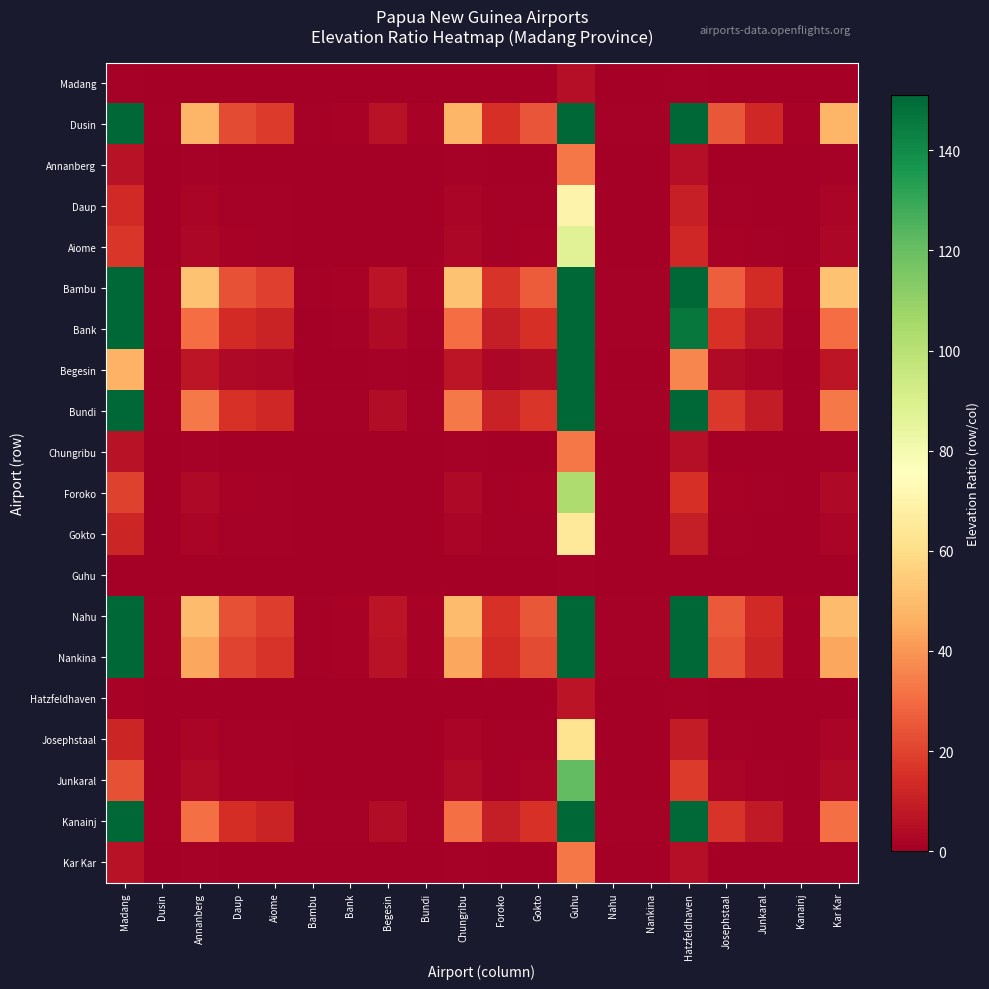

Reading right to left, transcribe all the data shown in this chart.

Madang: Kar Kar=0.2	Kanainj=0.0	Junkaral=0.0	Josephstaal=0.1	Hatzfeldhaven=0.7	Nankina=0.0	Nahu=0.0	Guhu=5.0	Gokto=0.1	Foroko=0.0	Chungribu=0.2	Bundi=0.0	Begesin=0.0	Bank=0.0	Bambu=0.0	Aiome=0.1	Daup=0.1	Annanberg=0.2	Dusin=0.0	Madang=1.0
Dusin: Kar Kar=48.1	Kanainj=1.5	Junkaral=13.0	Josephstaal=25.1	Hatzfeldhaven=233.3	Nankina=1.1	Nahu=1.0	Guhu=1575.0	Gokto=24.2	Foroko=15.3	Chungribu=48.1	Bundi=1.4	Begesin=6.4	Bank=1.6	Bambu=0.9	Aiome=17.9	Daup=22.4	Annanberg=48.1	Dusin=1.0	Madang=300.0
Annanberg: Kar Kar=1.0	Kanainj=0.0	Junkaral=0.3	Josephstaal=0.5	Hatzfeldhaven=4.8	Nankina=0.0	Nahu=0.0	Guhu=32.5	Gokto=0.5	Foroko=0.3	Chungribu=1.0	Bundi=0.0	Begesin=0.1	Bank=0.0	Bambu=0.0	Aiome=0.4	Daup=0.5	Annanberg=1.0	Dusin=0.0	Madang=6.2
Daup: Kar Kar=2.1	Kanainj=0.1	Junkaral=0.6	Josephstaal=1.1	Hatzfeldhaven=10.4	Nankina=0.0	Nahu=0.0	Guhu=70.0	Gokto=1.1	Foroko=0.7	Chungribu=2.1	Bundi=0.1	Begesin=0.3	Bank=0.1	Bambu=0.0	Aiome=0.8	Daup=1.0	Annanberg=2.1	Dusin=0.0	Madang=13.3
Aiome: Kar Kar=2.7	Kanainj=0.1	Junkaral=0.7	Josephstaal=1.4	Hatzfeldhaven=13.0	Nankina=0.1	Nahu=0.1	Guhu=87.5	Gokto=1.3	Foroko=0.8	Chungribu=2.7	Bundi=0.1	Begesin=0.4	Bank=0.1	Bambu=0.1	Aiome=1.0	Daup=1.2	Annanberg=2.7	Dusin=0.1	Madang=16.7
Bambu: Kar Kar=51.8	Kanainj=1.7	Junkaral=14.0	Josephstaal=27.1	Hatzfeldhaven=251.5	Nankina=1.2	Nahu=1.0	Guhu=1697.5	Gokto=26.1	Foroko=16.4	Chungribu=51.8	Bundi=1.5	Begesin=6.9	Bank=1.7	Bambu=1.0	Aiome=19.3	Daup=24.2	Annanberg=51.8	Dusin=1.1	Madang=323.3
Bank: Kar Kar=30.2	Kanainj=1.0	Junkaral=8.1	Josephstaal=15.7	Hatzfeldhaven=146.4	Nankina=0.7	Nahu=0.6	Guhu=988.2	Gokto=15.2	Foroko=9.6	Chungribu=30.2	Bundi=0.9	Begesin=4.0	Bank=1.0	Bambu=0.6	Aiome=11.3	Daup=14.1	Annanberg=30.2	Dusin=0.6	Madang=188.2
Begesin: Kar Kar=7.5	Kanainj=0.2	Junkaral=2.0	Josephstaal=3.9	Hatzfeldhaven=36.3	Nankina=0.2	Nahu=0.2	Guhu=245.0	Gokto=3.8	Foroko=2.4	Chungribu=7.5	Bundi=0.2	Begesin=1.0	Bank=0.2	Bambu=0.1	Aiome=2.8	Daup=3.5	Annanberg=7.5	Dusin=0.2	Madang=46.7
Bundi: Kar Kar=33.6	Kanainj=1.1	Junkaral=9.1	Josephstaal=17.5	Hatzfeldhaven=163.0	Nankina=0.8	Nahu=0.7	Guhu=1100.0	Gokto=16.9	Foroko=10.7	Chungribu=33.6	Bundi=1.0	Begesin=4.5	Bank=1.1	Bambu=0.6	Aiome=12.5	Daup=15.7	Annanberg=33.6	Dusin=0.7	Madang=209.5
Chungribu: Kar Kar=1.0	Kanainj=0.0	Junkaral=0.3	Josephstaal=0.5	Hatzfeldhaven=4.8	Nankina=0.0	Nahu=0.0	Guhu=32.5	Gokto=0.5	Foroko=0.3	Chungribu=1.0	Bundi=0.0	Begesin=0.1	Bank=0.0	Bambu=0.0	Aiome=0.4	Daup=0.5	Annanberg=1.0	Dusin=0.0	Madang=6.2
Foroko: Kar Kar=3.1	Kanainj=0.1	Junkaral=0.8	Josephstaal=1.6	Hatzfeldhaven=15.3	Nankina=0.1	Nahu=0.1	Guhu=103.0	Gokto=1.6	Foroko=1.0	Chungribu=3.1	Bundi=0.1	Begesin=0.4	Bank=0.1	Bambu=0.1	Aiome=1.2	Daup=1.5	Annanberg=3.1	Dusin=0.1	Madang=19.6
Gokto: Kar Kar=2.0	Kanainj=0.1	Junkaral=0.5	Josephstaal=1.0	Hatzfeldhaven=9.6	Nankina=0.0	Nahu=0.0	Guhu=64.8	Gokto=1.0	Foroko=0.6	Chungribu=2.0	Bundi=0.1	Begesin=0.3	Bank=0.1	Bambu=0.0	Aiome=0.7	Daup=0.9	Annanberg=2.0	Dusin=0.0	Madang=12.3
Guhu: Kar Kar=0.0	Kanainj=0.0	Junkaral=0.0	Josephstaal=0.0	Hatzfeldhaven=0.1	Nankina=0.0	Nahu=0.0	Guhu=0.8	Gokto=0.0	Foroko=0.0	Chungribu=0.0	Bundi=0.0	Begesin=0.0	Bank=0.0	Bambu=0.0	Aiome=0.0	Daup=0.0	Annanberg=0.0	Dusin=0.0	Madang=0.1
Nahu: Kar Kar=49.8	Kanainj=1.6	Junkaral=13.4	Josephstaal=26.0	Hatzfeldhaven=241.5	Nankina=1.1	Nahu=1.0	Guhu=1630.0	Gokto=25.1	Foroko=15.8	Chungribu=49.8	Bundi=1.5	Begesin=6.6	Bank=1.6	Bambu=1.0	Aiome=18.6	Daup=23.2	Annanberg=49.8	Dusin=1.0	Madang=310.5
Nankina: Kar Kar=44.3	Kanainj=1.4	Junkaral=11.9	Josephstaal=23.1	Hatzfeldhaven=214.8	Nankina=1.0	Nahu=0.9	Guhu=1450.0	Gokto=22.3	Foroko=14.0	Chungribu=44.3	Bundi=1.3	Begesin=5.9	Bank=1.5	Bambu=0.9	Aiome=16.5	Daup=20.6	Annanberg=44.3	Dusin=0.9	Madang=276.2
Hatzfeldhaven: Kar Kar=0.2	Kanainj=0.0	Junkaral=0.1	Josephstaal=0.1	Hatzfeldhaven=1.0	Nankina=0.0	Nahu=0.0	Guhu=6.5	Gokto=0.1	Foroko=0.1	Chungribu=0.2	Bundi=0.0	Begesin=0.0	Bank=0.0	Bambu=0.0	Aiome=0.1	Daup=0.1	Annanberg=0.2	Dusin=0.0	Madang=1.2
Josephstaal: Kar Kar=1.9	Kanainj=0.1	Junkaral=0.5	Josephstaal=1.0	Hatzfeldhaven=9.3	Nankina=0.0	Nahu=0.0	Guhu=62.5	Gokto=1.0	Foroko=0.6	Chungribu=1.9	Bundi=0.1	Begesin=0.3	Bank=0.1	Bambu=0.0	Aiome=0.7	Daup=0.9	Annanberg=1.9	Dusin=0.0	Madang=11.9
Junkaral: Kar Kar=3.7	Kanainj=0.1	Junkaral=1.0	Josephstaal=1.9	Hatzfeldhaven=18.0	Nankina=0.1	Nahu=0.1	Guhu=121.2	Gokto=1.9	Foroko=1.2	Chungribu=3.7	Bundi=0.1	Begesin=0.5	Bank=0.1	Bambu=0.1	Aiome=1.4	Daup=1.7	Annanberg=3.7	Dusin=0.1	Madang=23.1
Kanainj: Kar Kar=31.0	Kanainj=1.0	Junkaral=8.4	Josephstaal=16.2	Hatzfeldhaven=150.5	Nankina=0.7	Nahu=0.6	Guhu=1016.0	Gokto=15.6	Foroko=9.8	Chungribu=31.0	Bundi=0.9	Begesin=4.1	Bank=1.0	Bambu=0.6	Aiome=11.6	Daup=14.5	Annanberg=31.0	Dusin=0.6	Madang=193.5
Kar Kar: Kar Kar=1.0	Kanainj=0.0	Junkaral=0.3	Josephstaal=0.5	Hatzfeldhaven=4.8	Nankina=0.0	Nahu=0.0	Guhu=32.5	Gokto=0.5	Foroko=0.3	Chungribu=1.0	Bundi=0.0	Begesin=0.1	Bank=0.0	Bambu=0.0	Aiome=0.4	Daup=0.5	Annanberg=1.0	Dusin=0.0	Madang=6.2